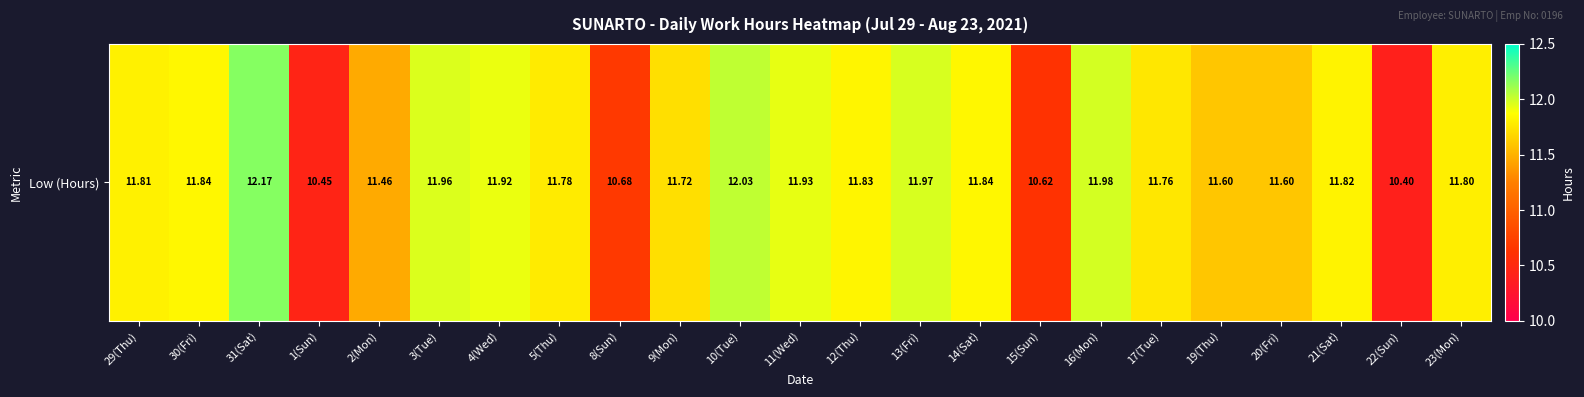

Which category has the highest value across all series?

31(Sat)